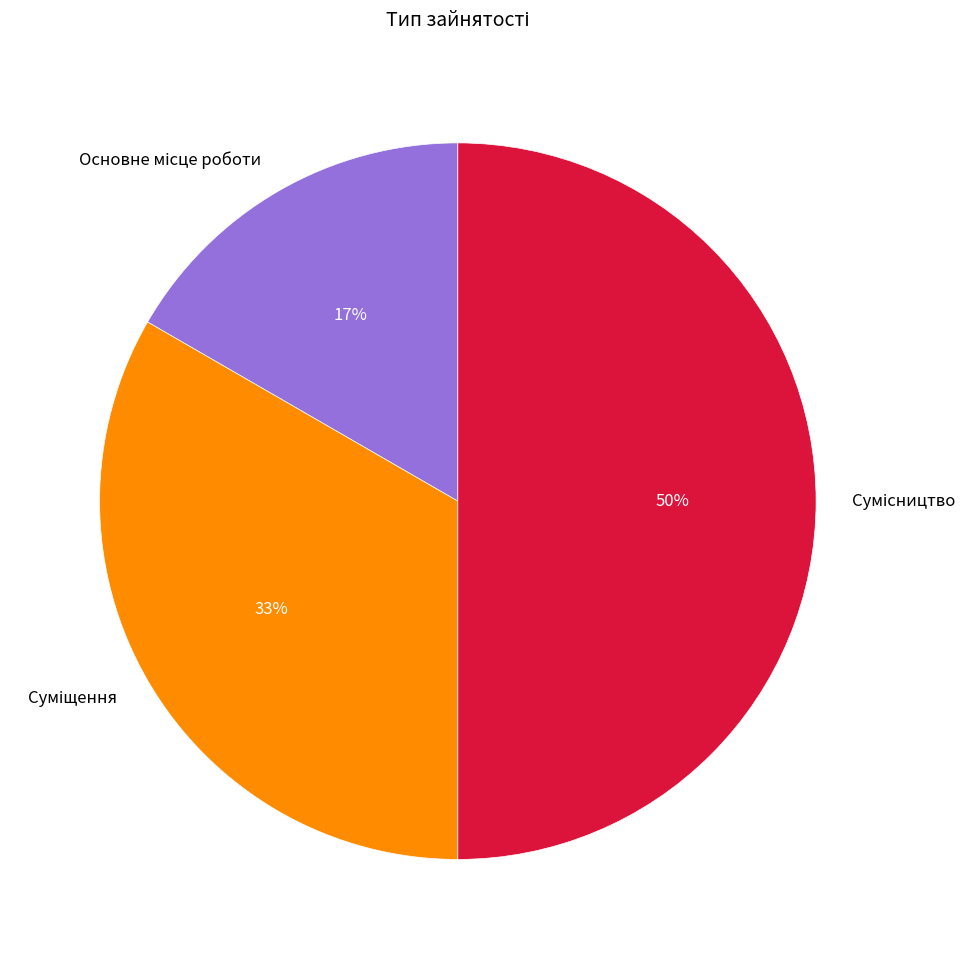

To the nearest percent, what is the average slice percentage?

33%